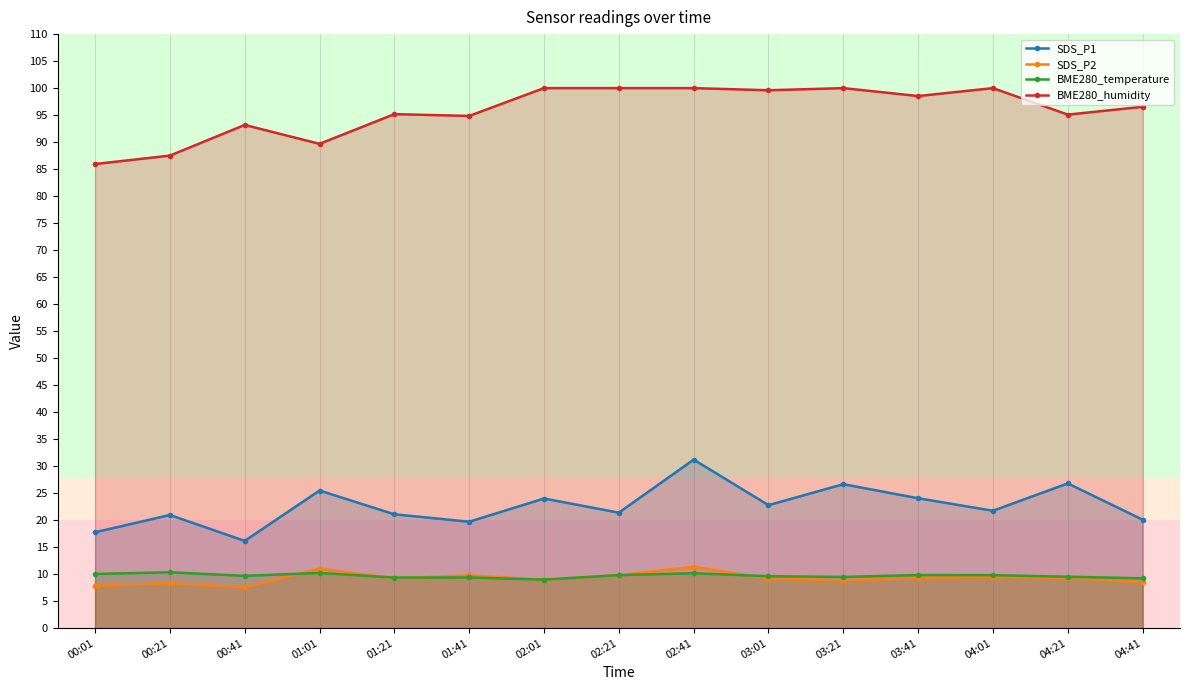

The value of BME280_humidity at 00:01 is 85.9. True or false?

True